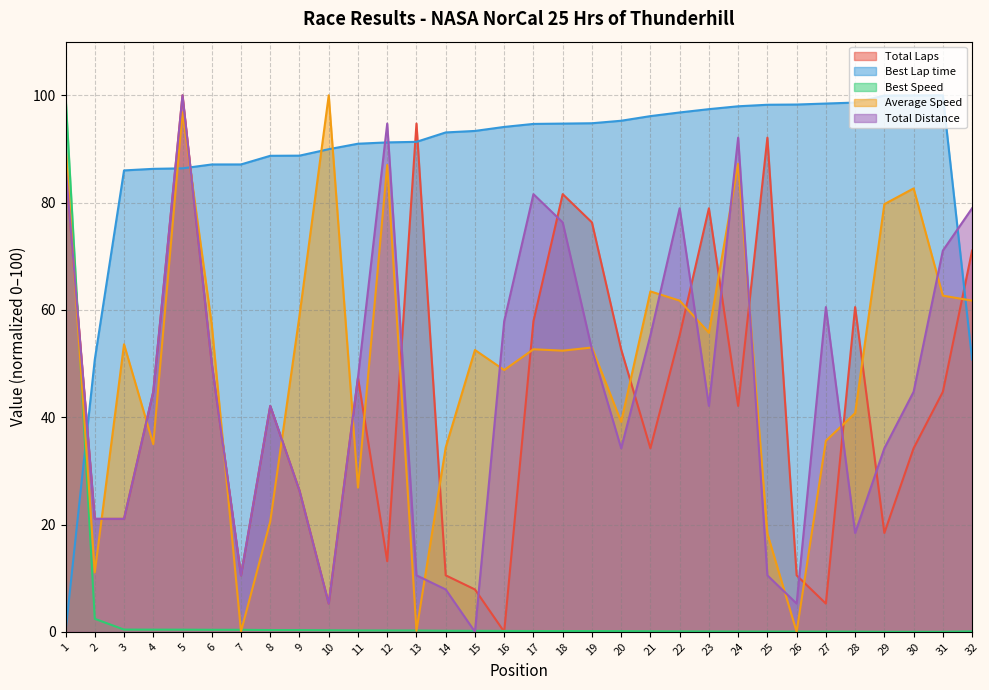

After their last crossing, which series has the higher values: Total Distance or Best Speed?

Total Distance